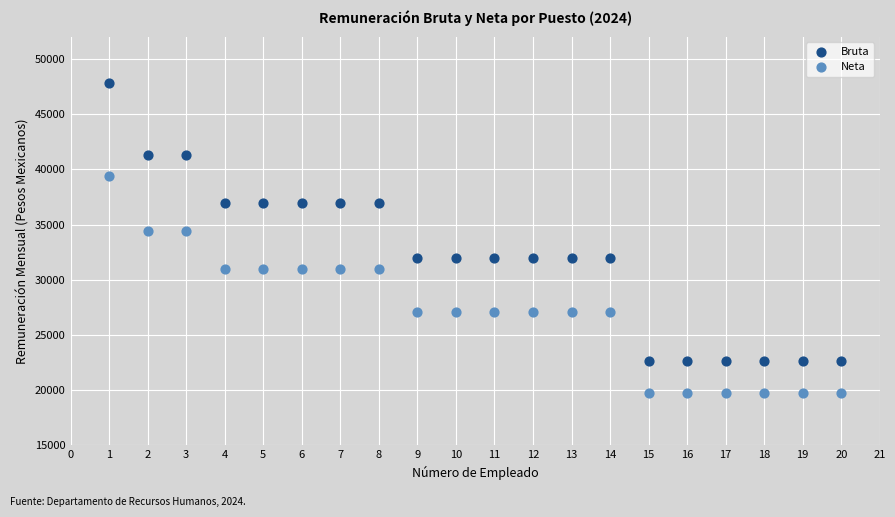

Across all data points, what is the range of X values (max minus min)?

19.0